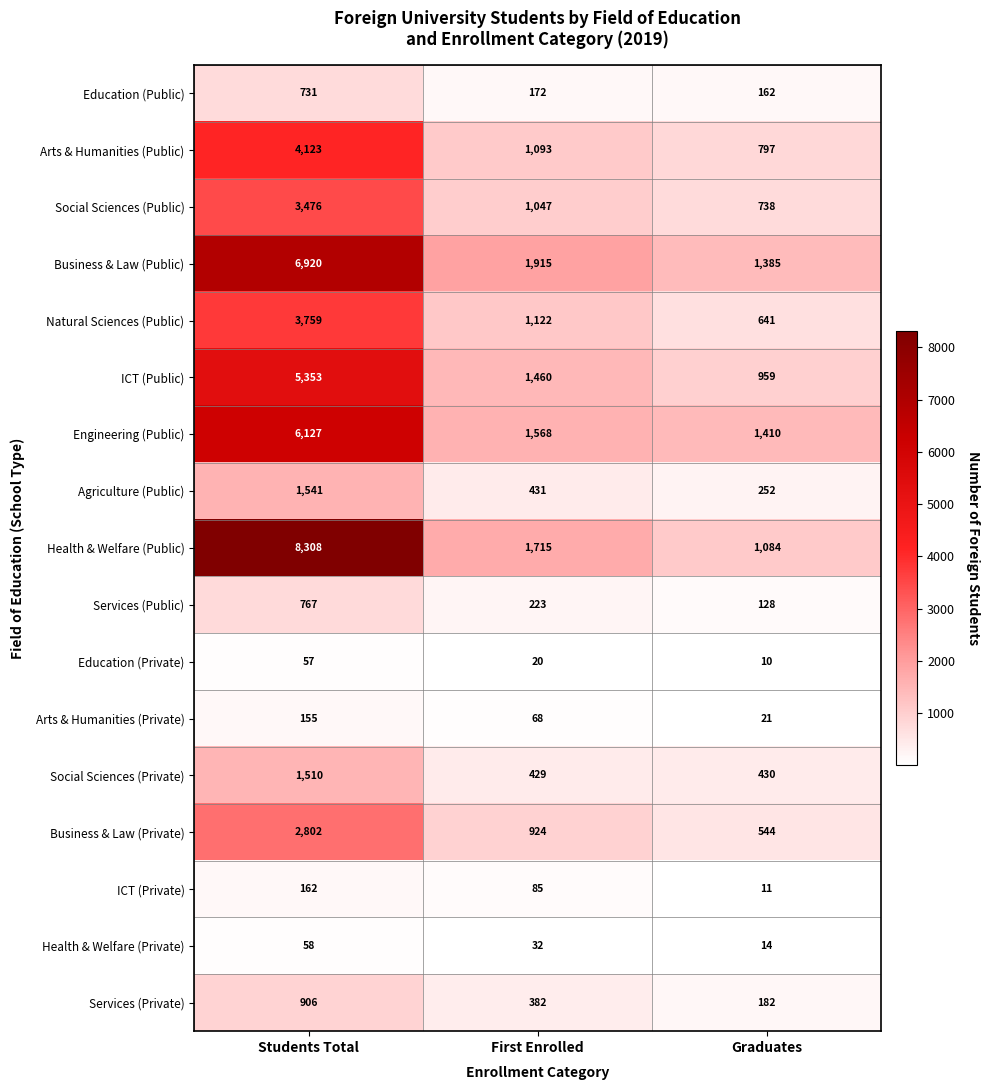

At which category is the sum across all series the highest?

Students Total